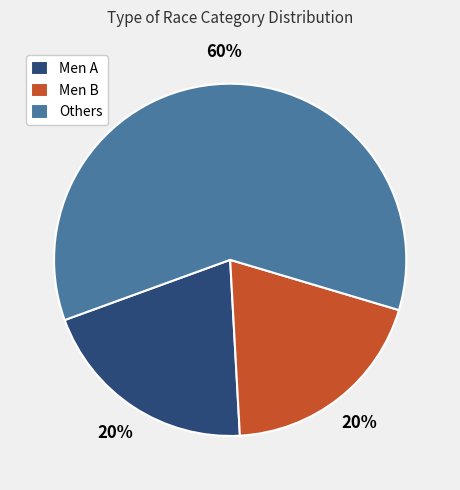

Which has a higher value, Men B or Others?

Others